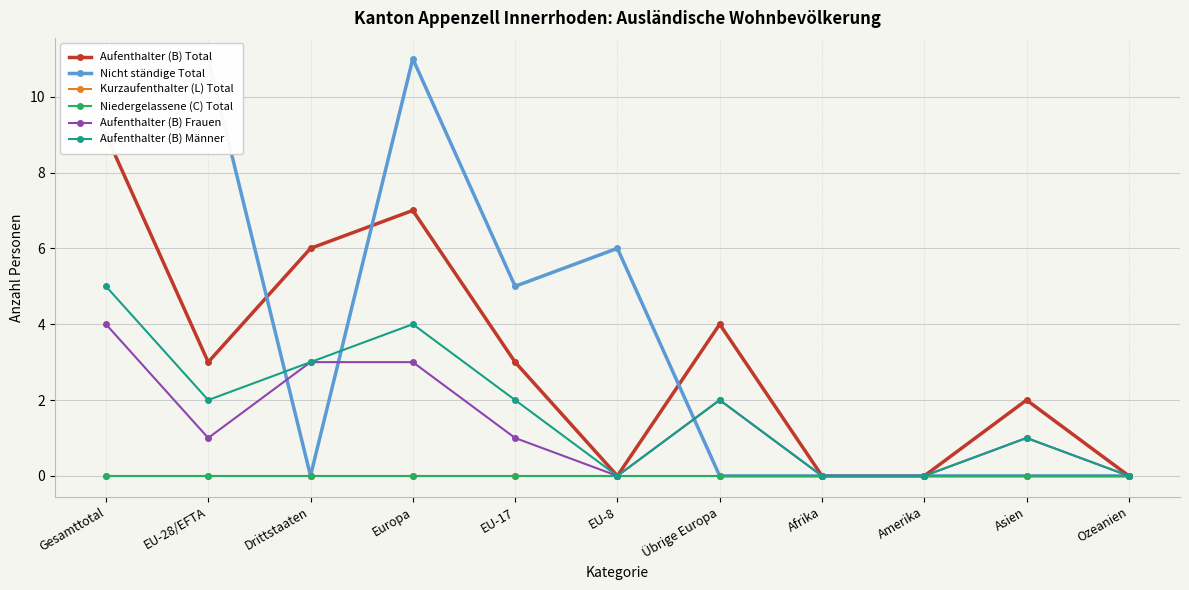

What is the label of the 7th point from the left?

Übrige Europa